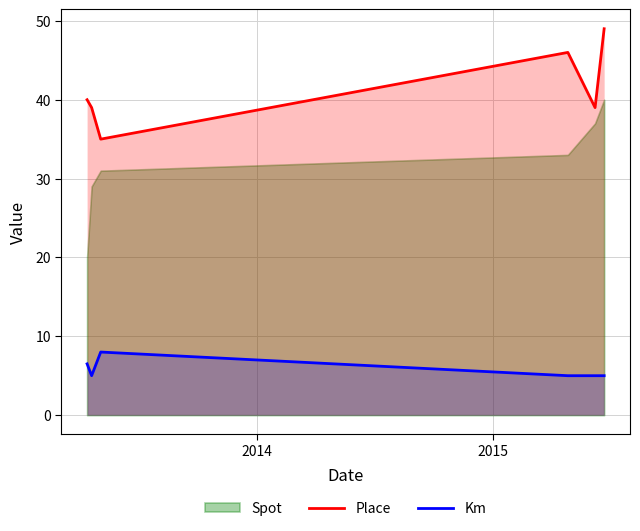

What is the maximum value for Km?

8.0